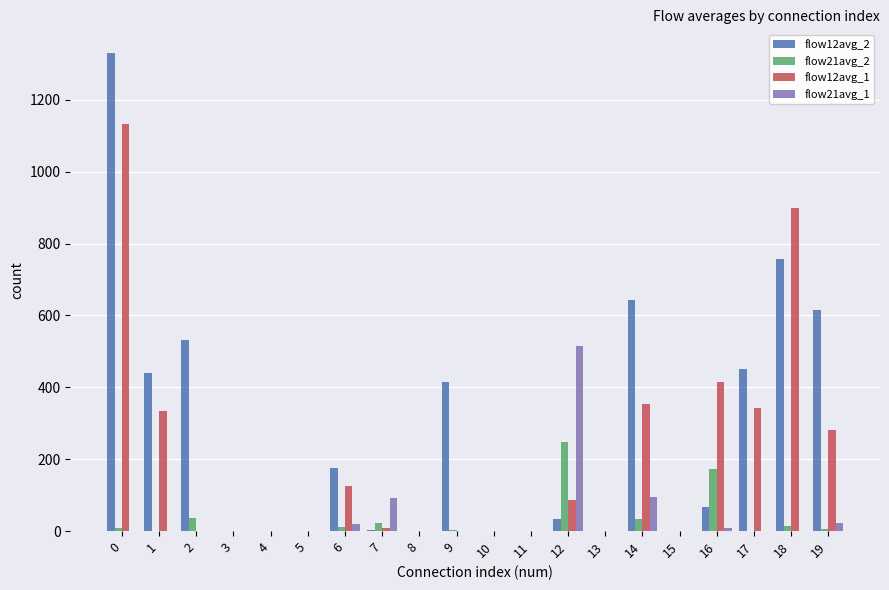

True or false: flow12avg_1 has a value of 579.0 at 9.

False